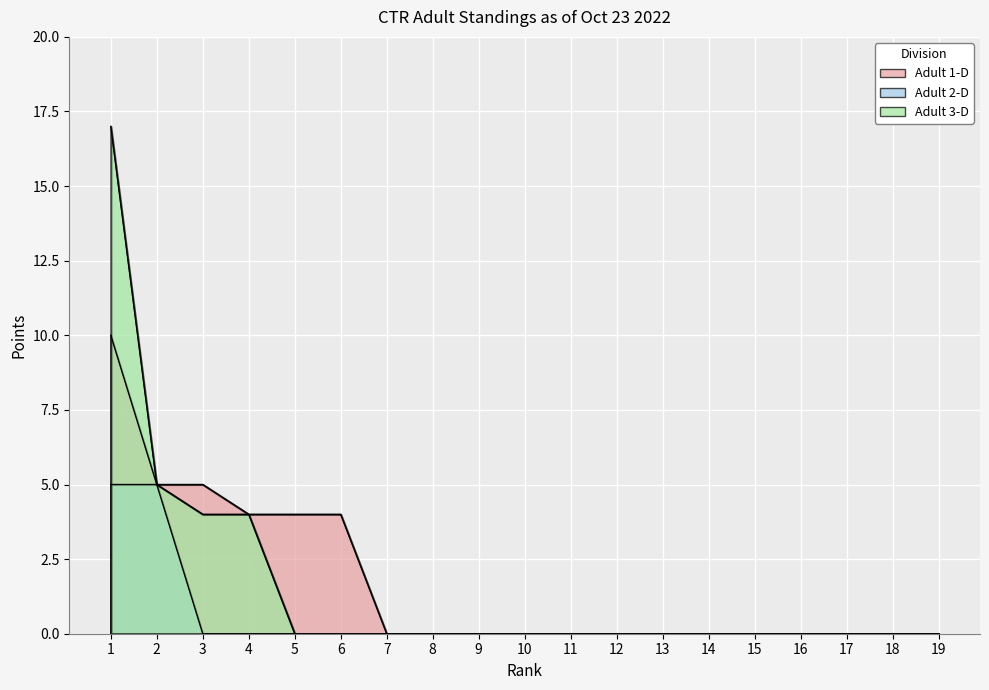

List the series in order of their peak value, lowest first.

Adult 2-D, Adult 1-D, Adult 3-D